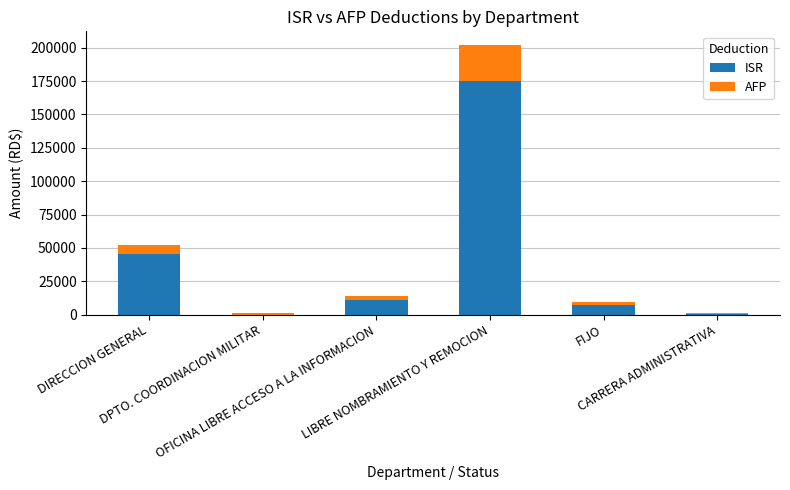

Does the chart contain stacked bars?

Yes